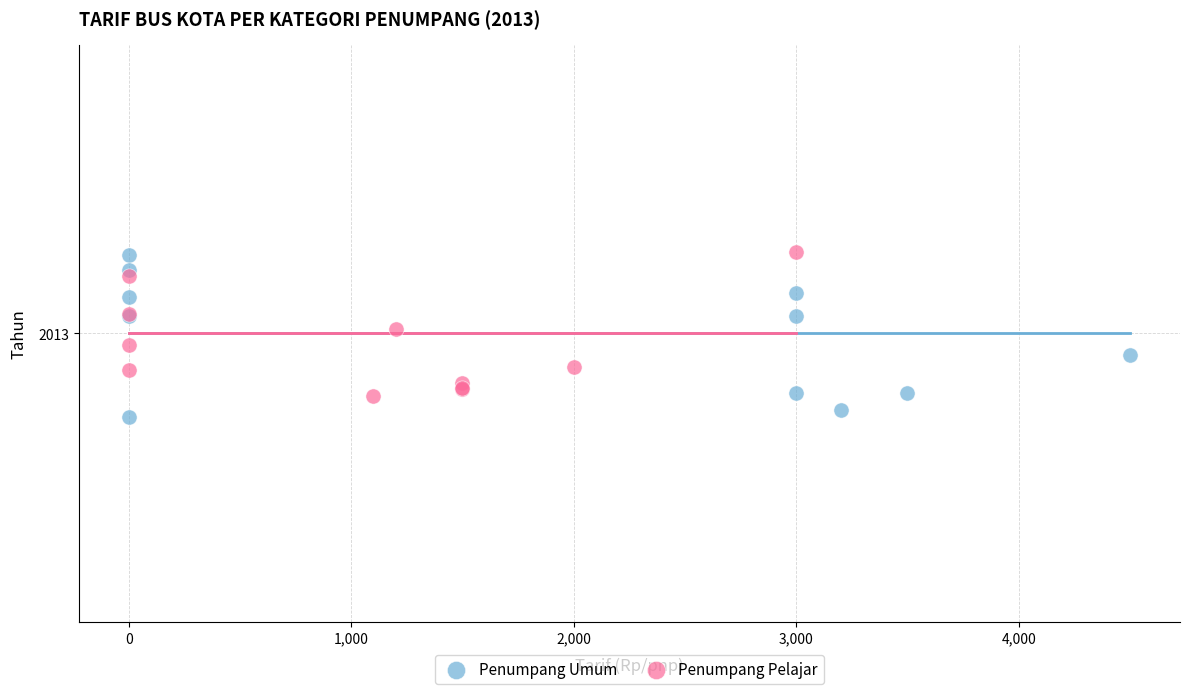

What are all the series names shown in the legend?

Penumpang Umum, Penumpang Pelajar